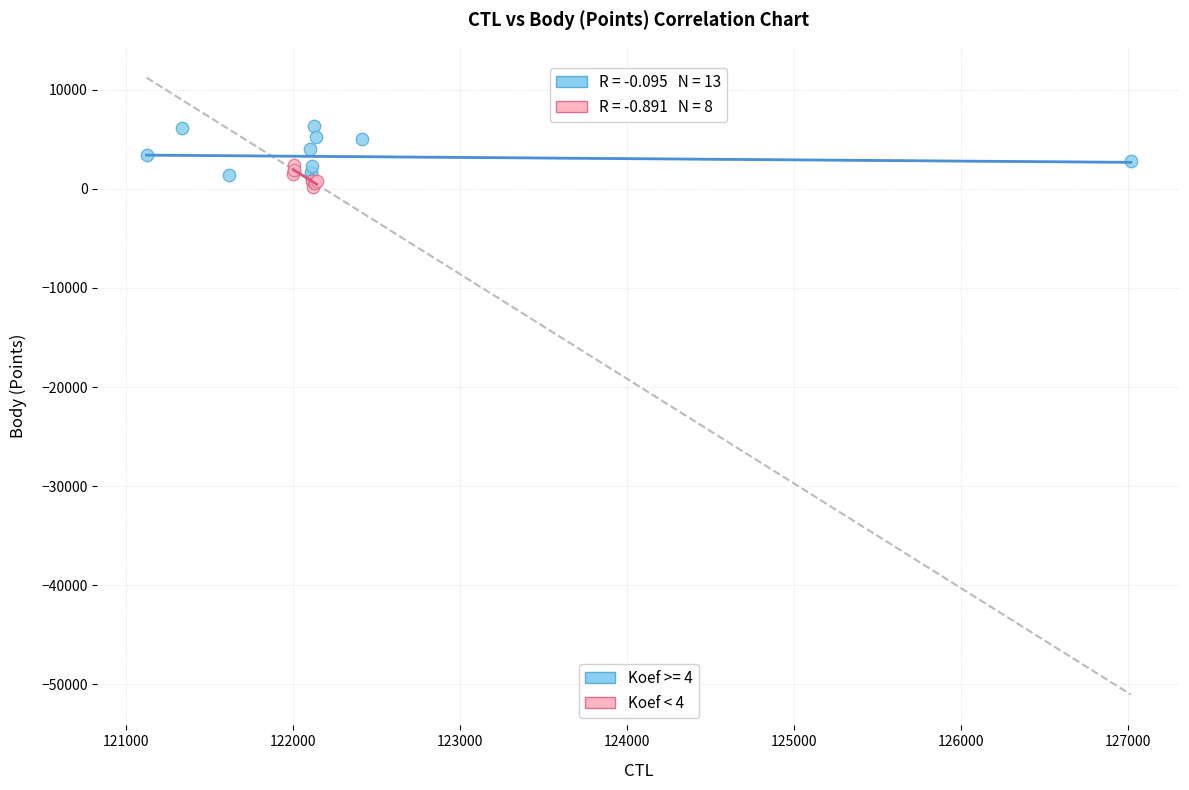

Which series has the widest spread of Y values?

Koef >= 4